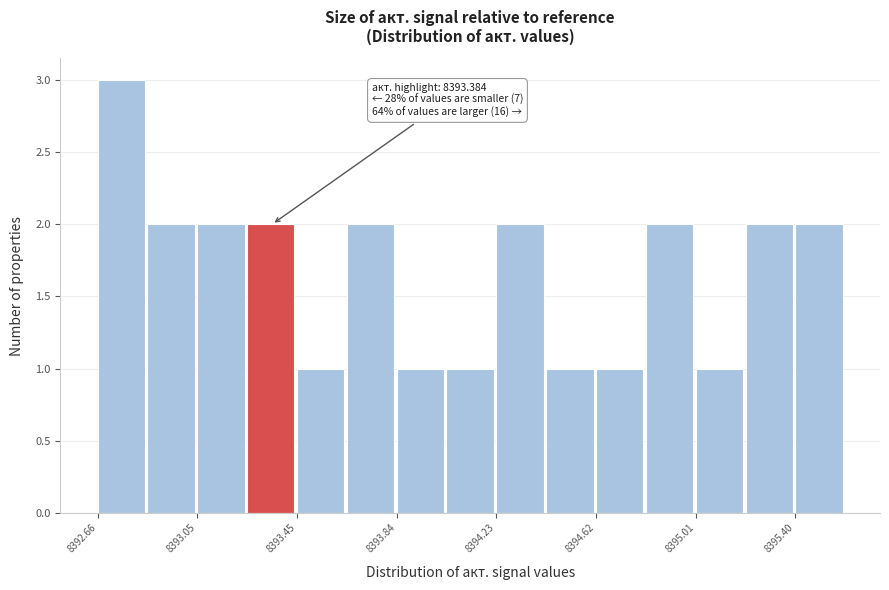

Read against the x-axis, roughly where is the centre of the tallest bar?

8392.75